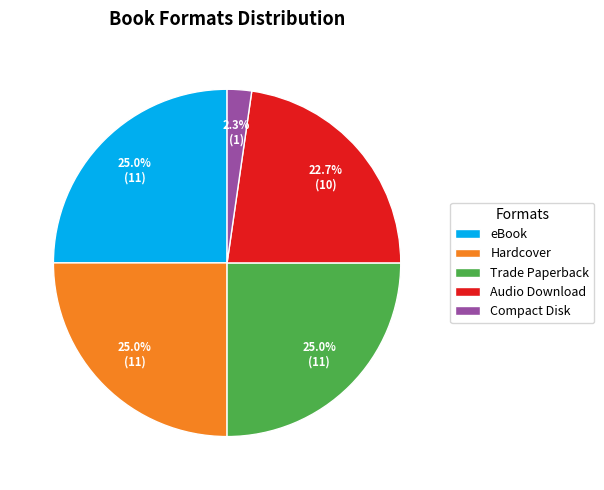

Which category has the smallest portion of the pie?

Compact Disk